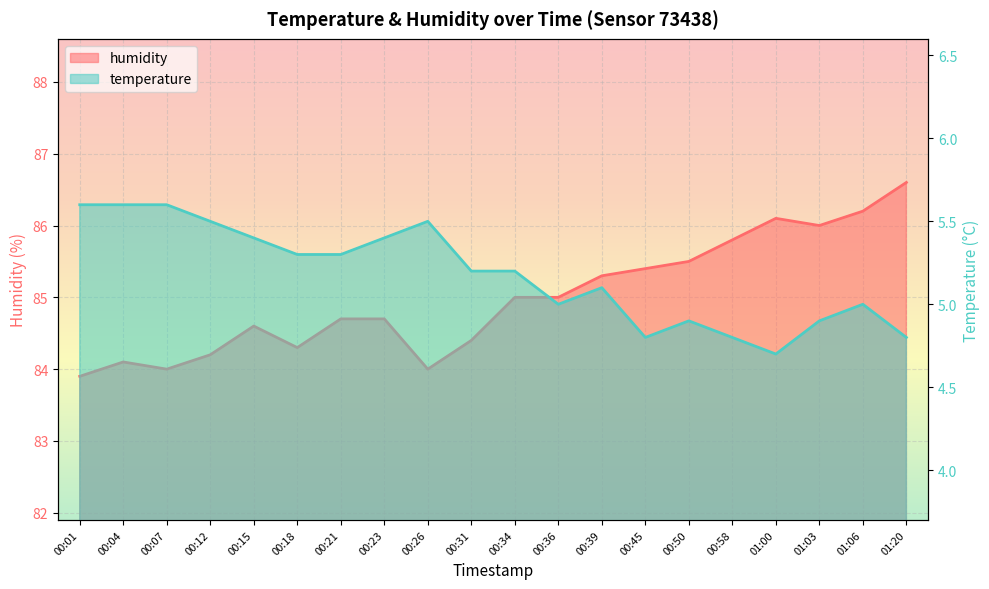

How many interior local valleys does the humidity series have?

4